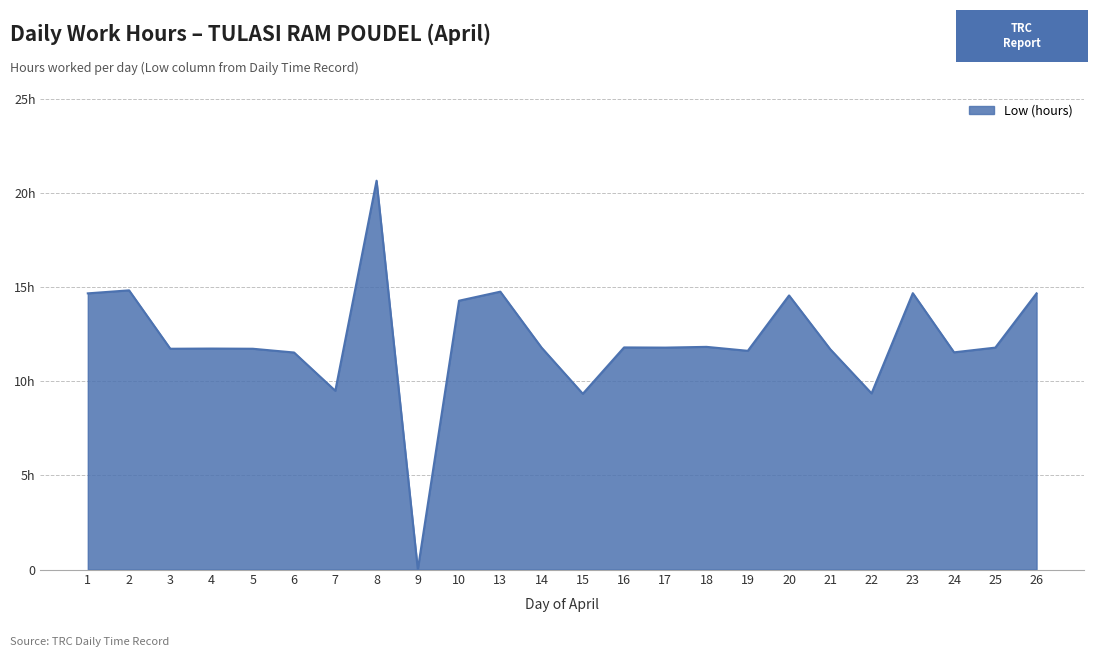

Rank the categories by value from lowest to highest.

9, 15, 22, 7, 6, 24, 19, 21, 3, 5, 4, 14, 17, 25, 16, 18, 10, 20, 1, 26, 23, 13, 2, 8